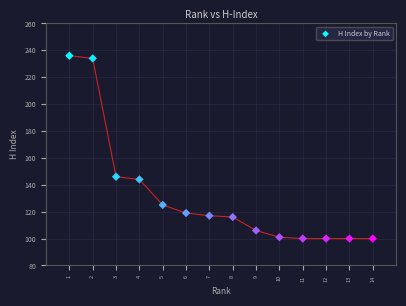

What is the range of X values (max minus min)?

13